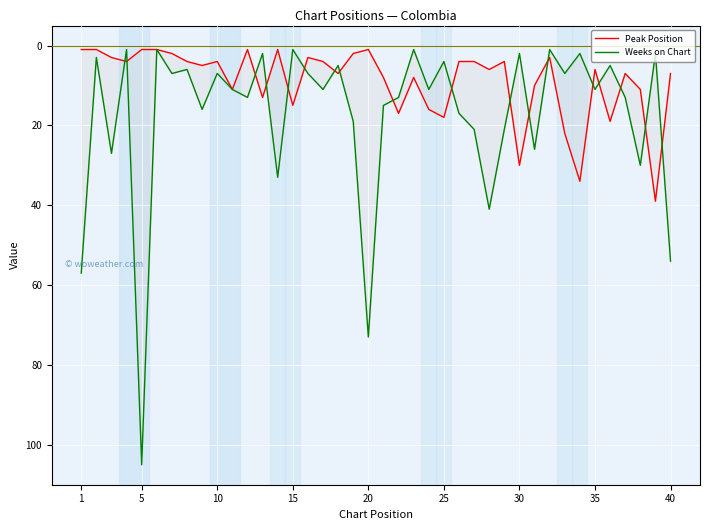

Does the chart display data point markers on the line(s)?

No